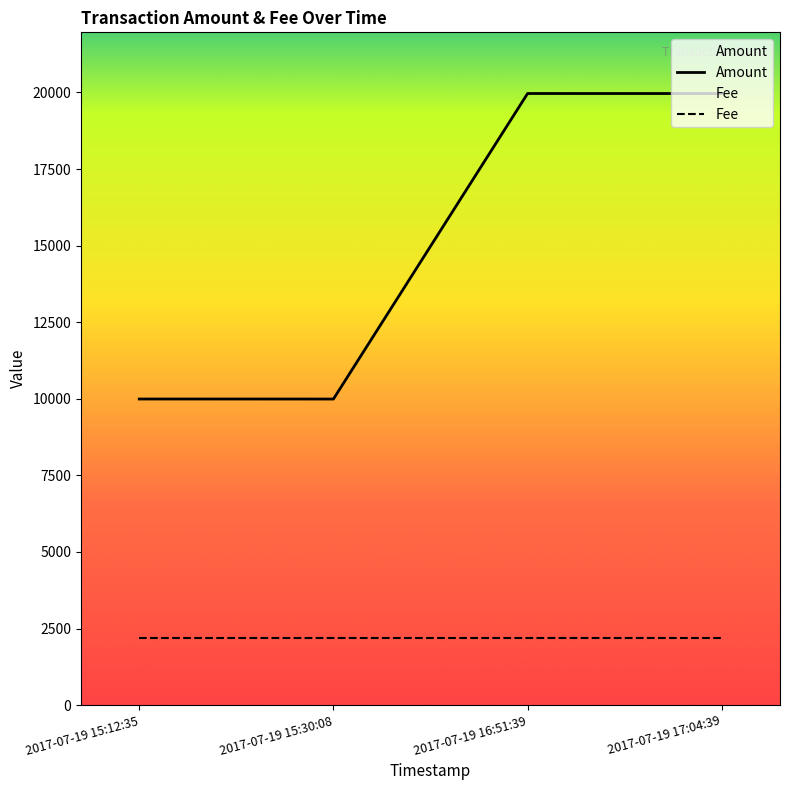

Is this an area chart (filled region under the line)?

No